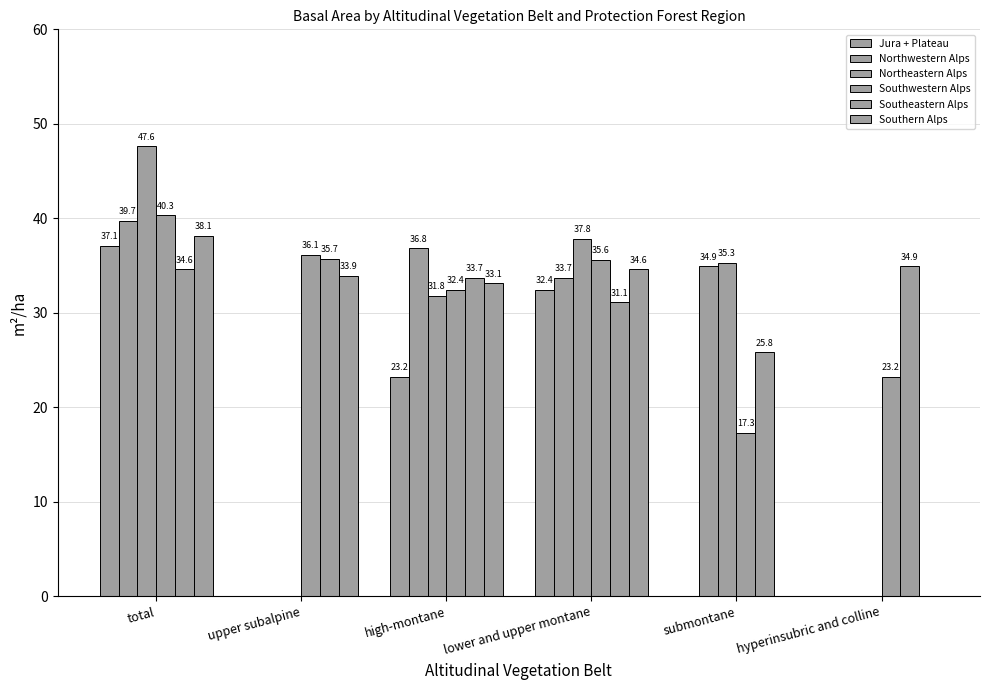

What is the difference between the maximum and minimum values in the Southeastern Alps series?

9.9